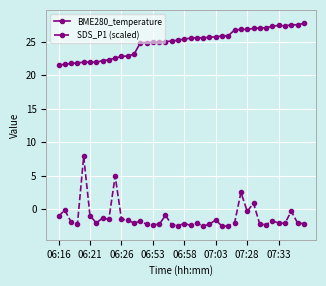

What are all the series names shown in the legend?

BME280_temperature, SDS_P1 (scaled)